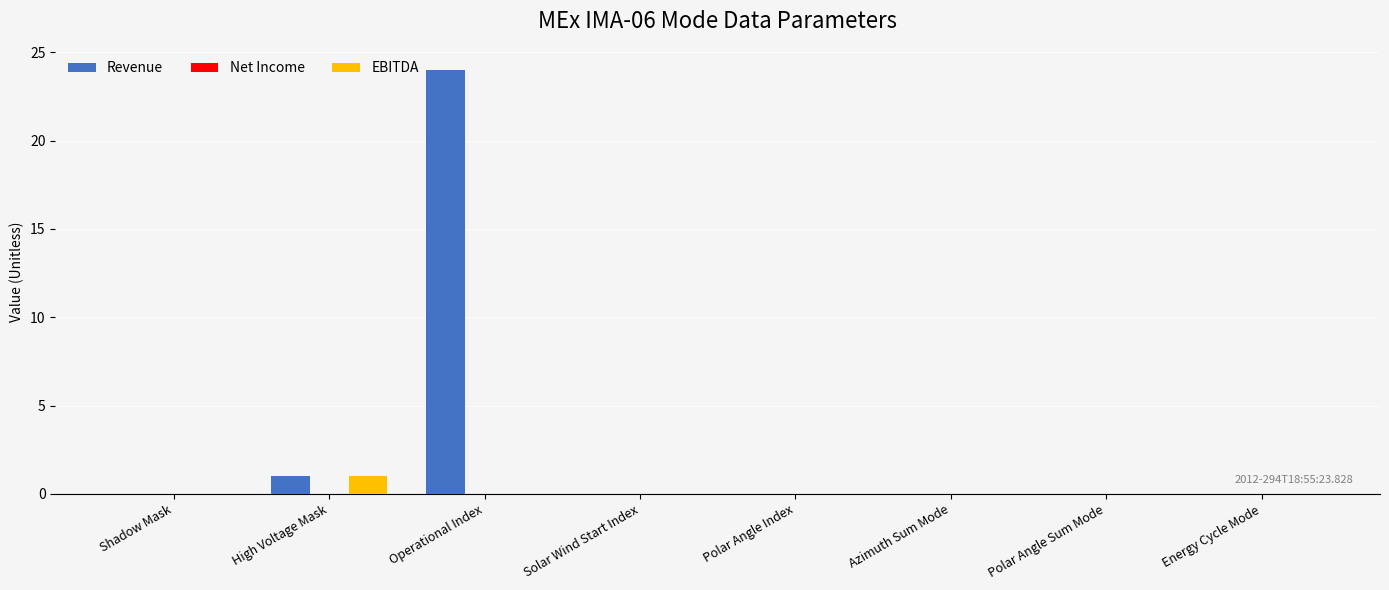

Are the bars grouped side by side (vs. stacked)?

Yes